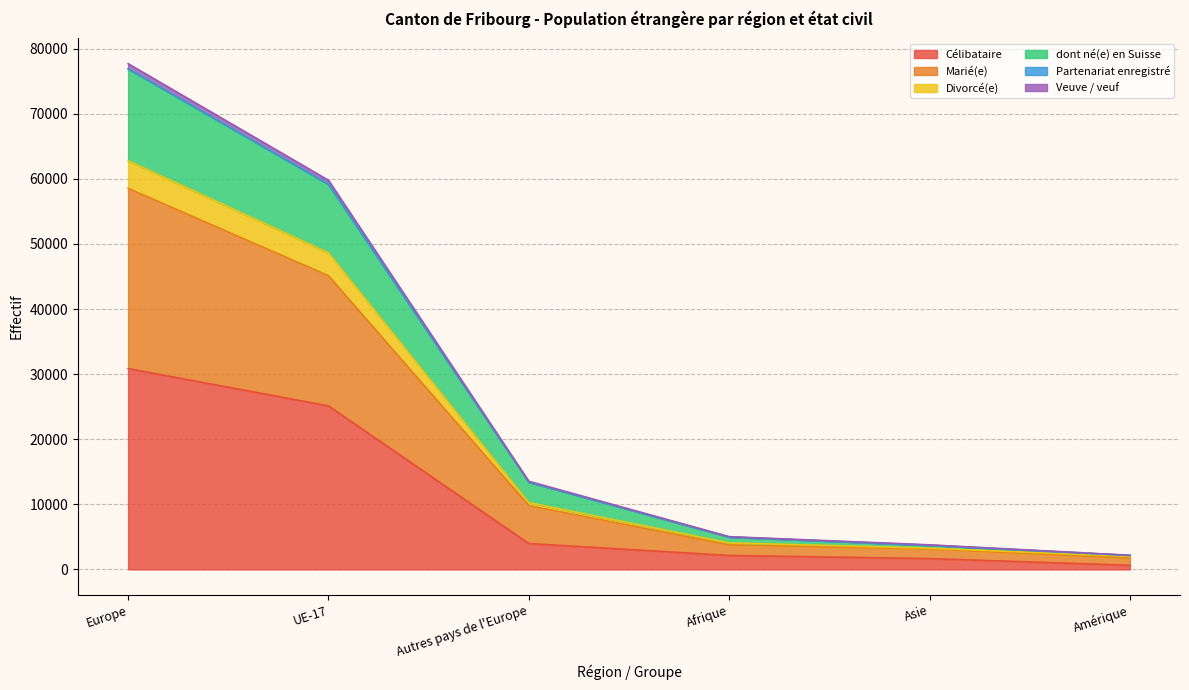

True or false: Célibataire has more than 2 interior local peaks.

False